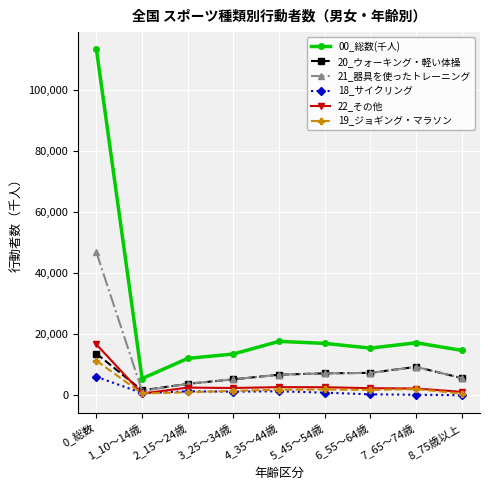

Count the number of categories in the chart.

9